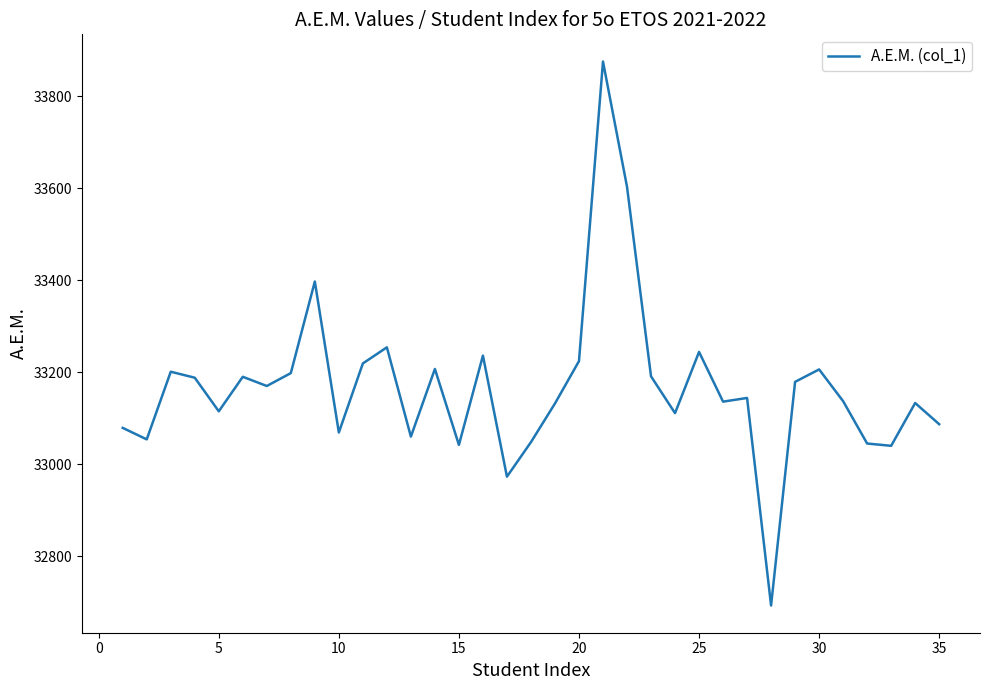

Is this an area chart (filled region under the line)?

No